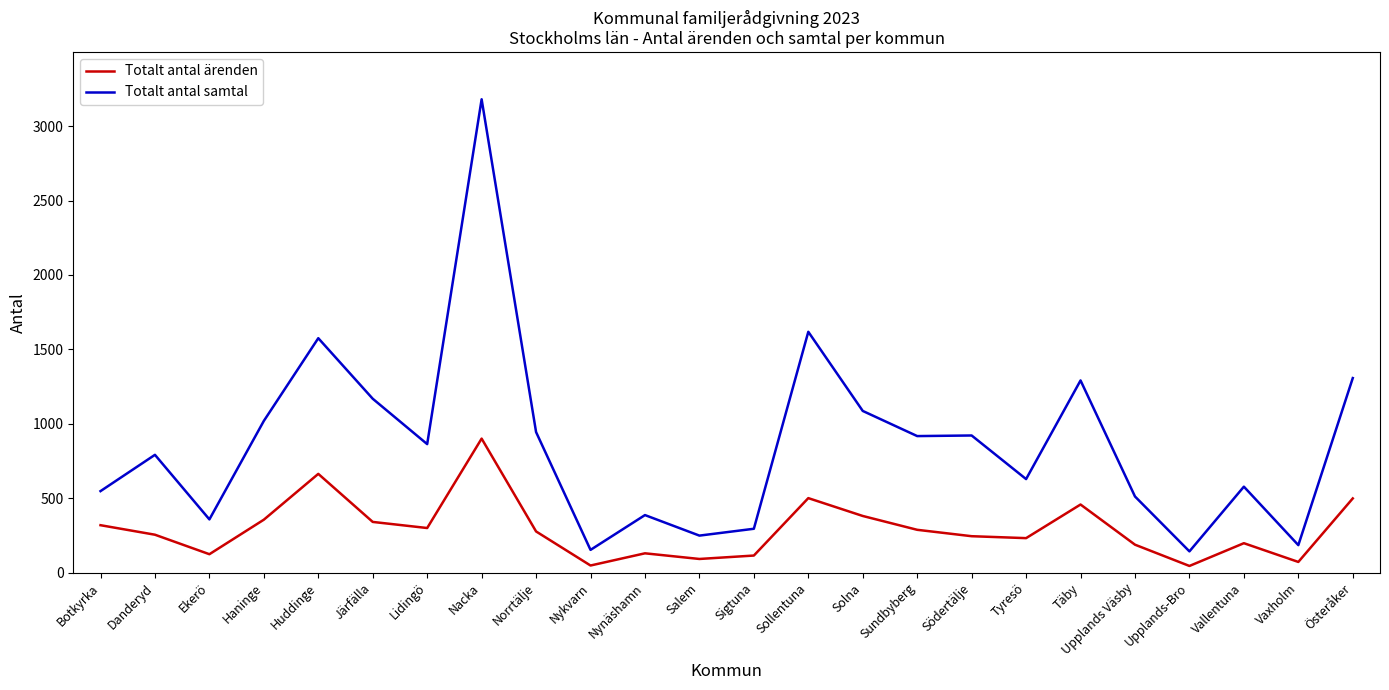

The value of Totalt antal ärenden at Täby is 679. True or false?

False